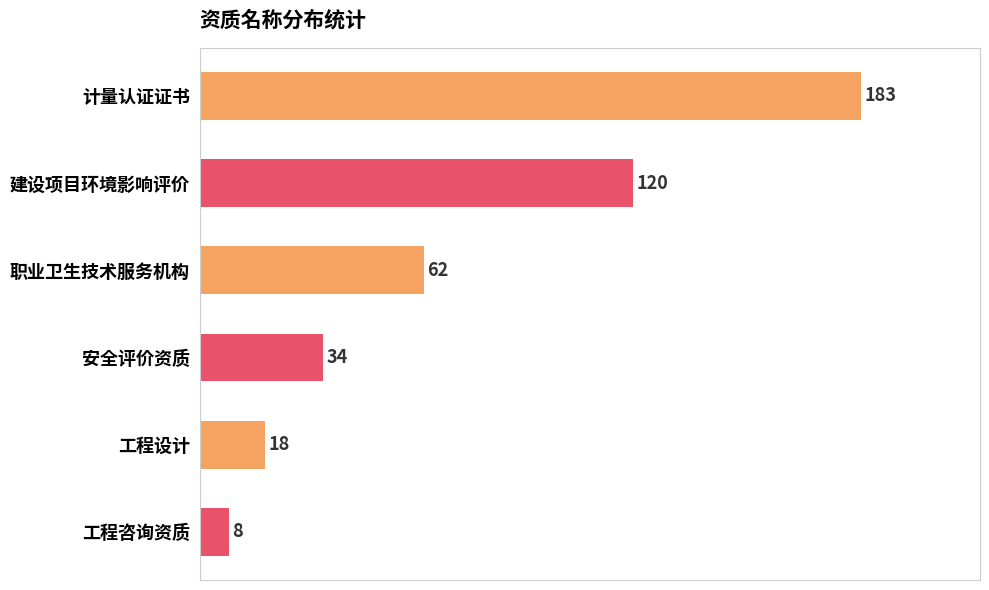

Reading top to bottom, transcribe all the data shown in this chart.

183	120	62	34	18	8